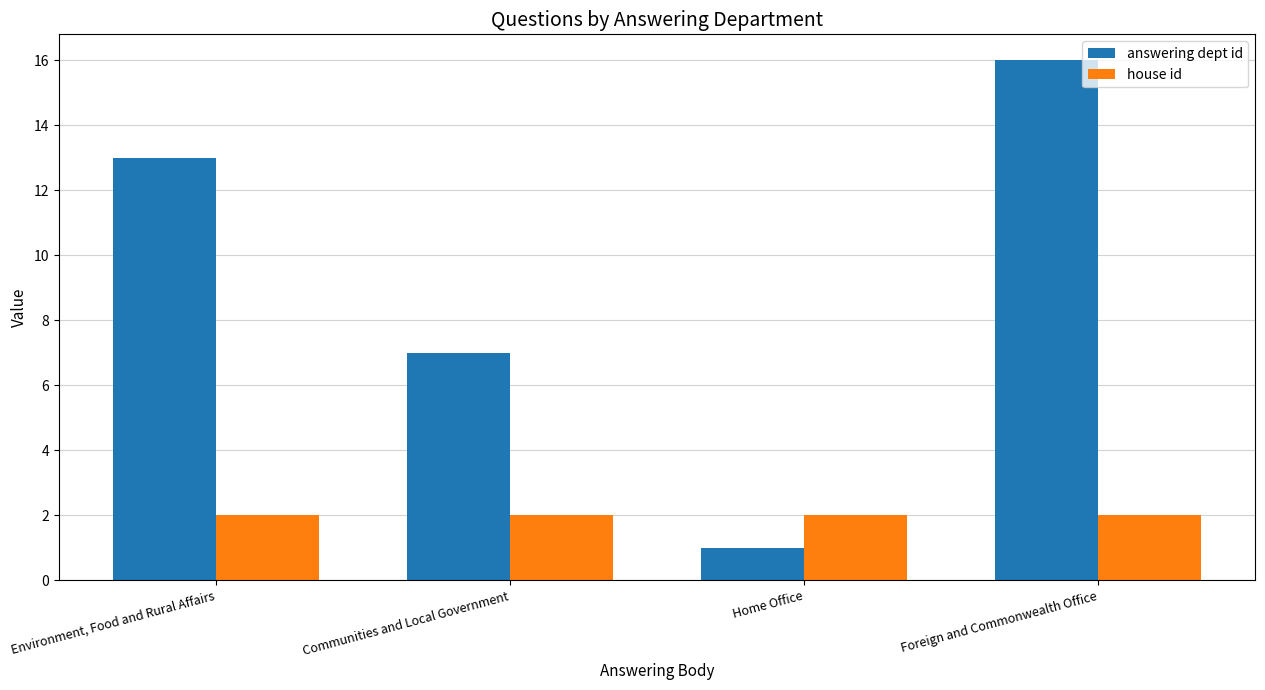

List the labels in order of answering dept id value, largest first.

Foreign and Commonwealth Office, Environment, Food and Rural Affairs, Communities and Local Government, Home Office